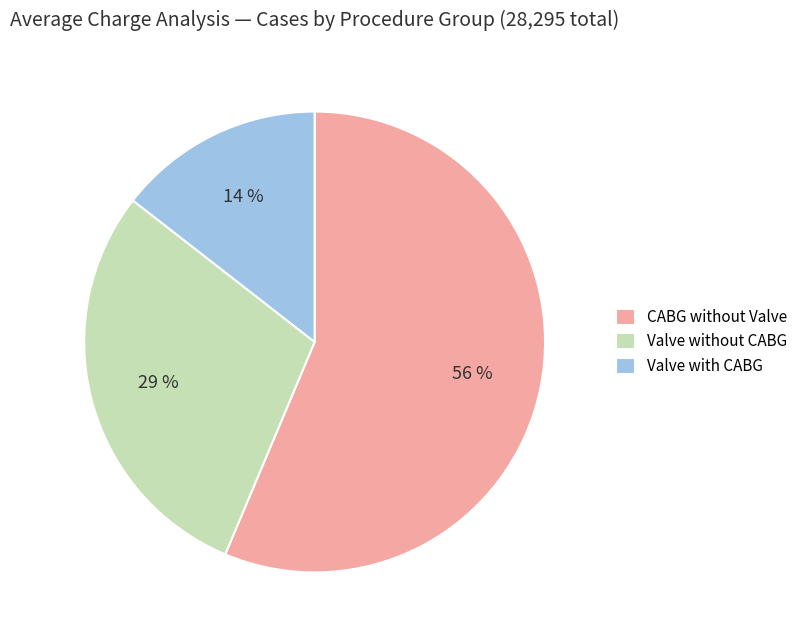

Combined, do Valve with CABG and Valve without CABG account for over 50%?

No